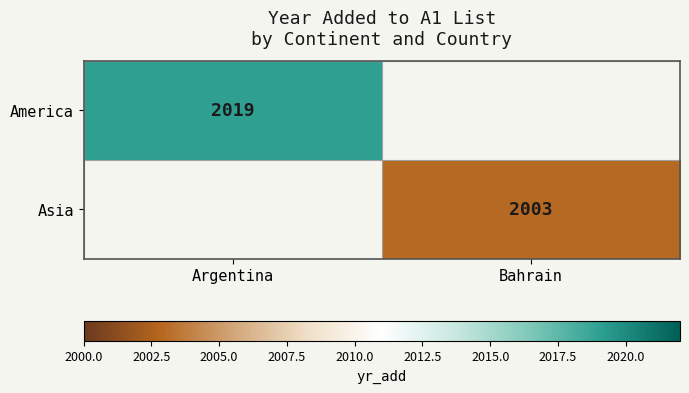

Is the value of America at Argentina greater than the value of Asia at Bahrain?

Yes